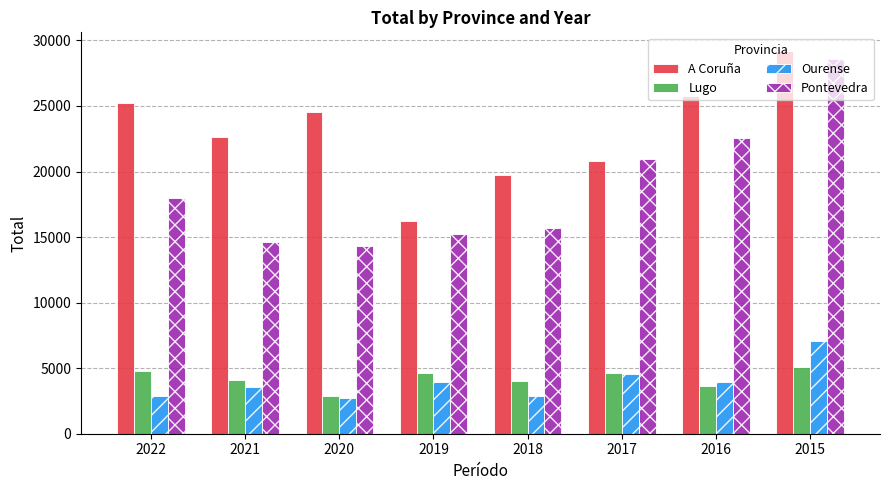

Which series has the widest spread of values?

Pontevedra